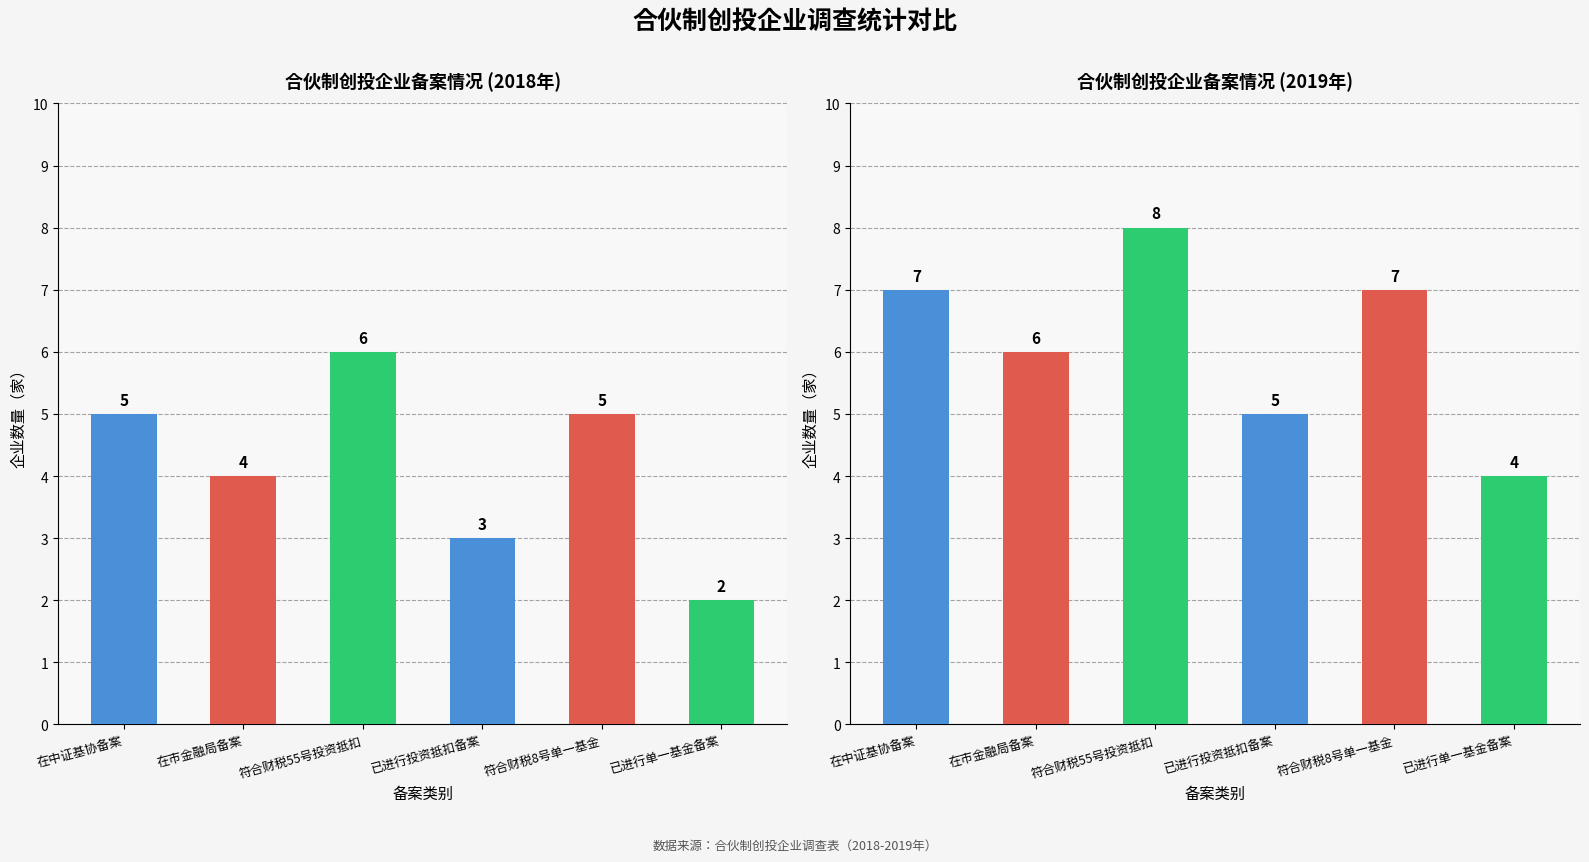

What is the label of the 2nd bar from the right?

符合财税8号单一基金